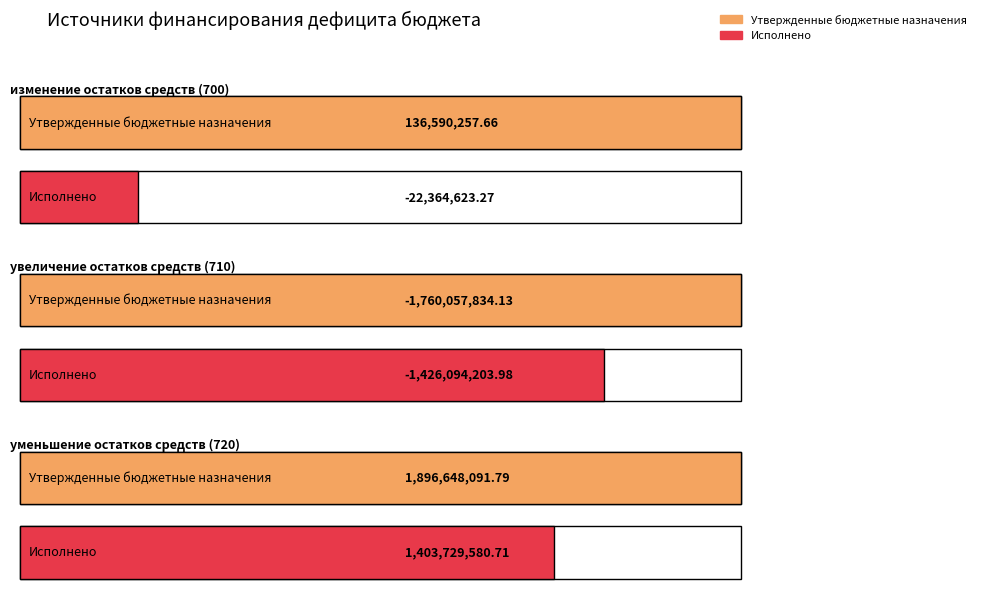

What is the sum of all Утвержденные бюджетные назначения values?

273180515.3